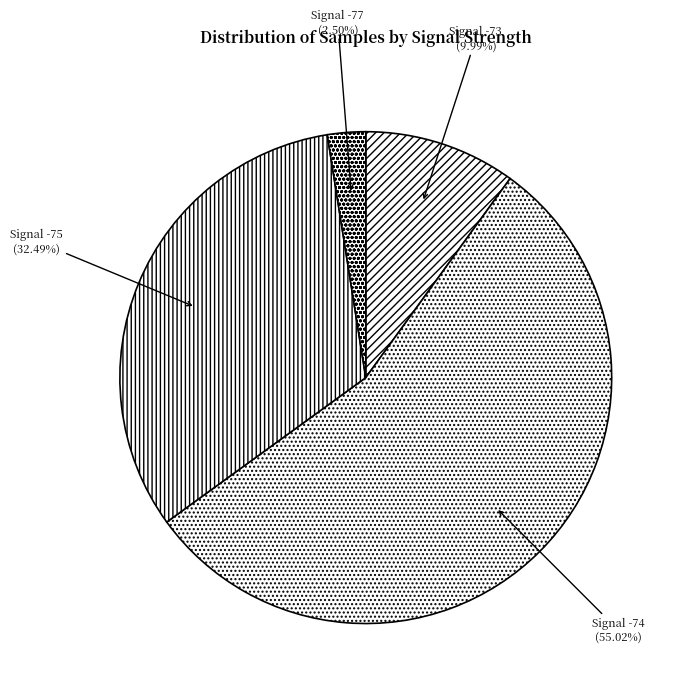

Which slice is the largest?

Signal -74